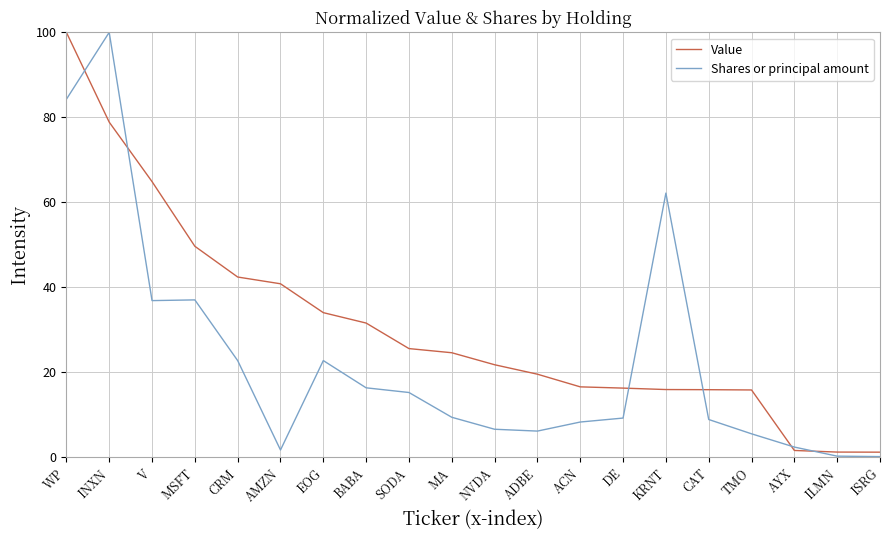

At BABA, list the series in order from smallest to largest.

Shares or principal amount, Value